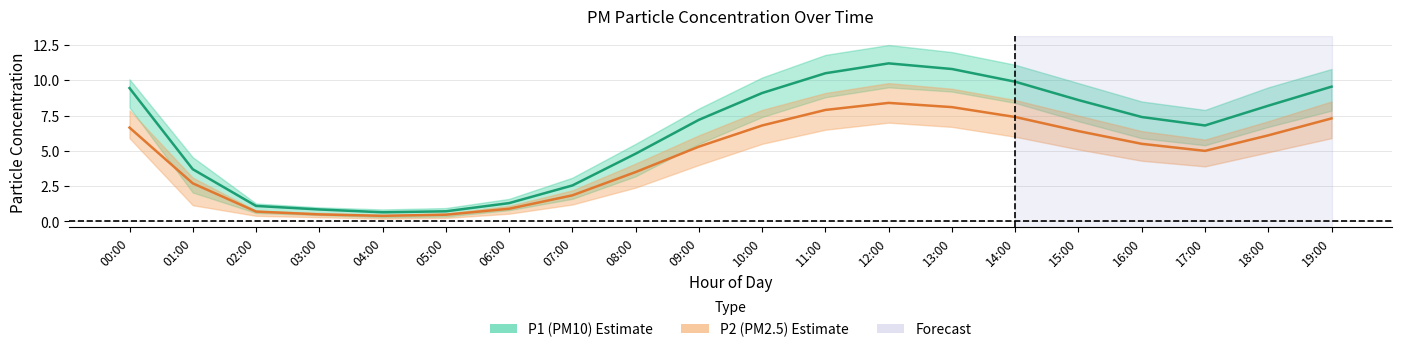

Rank the categories by P2 value from highest to lowest.

12:00, 13:00, 11:00, 14:00, 19:00, 10:00, 00:00, 15:00, 18:00, 16:00, 09:00, 17:00, 08:00, 01:00, 07:00, 06:00, 02:00, 03:00, 05:00, 04:00